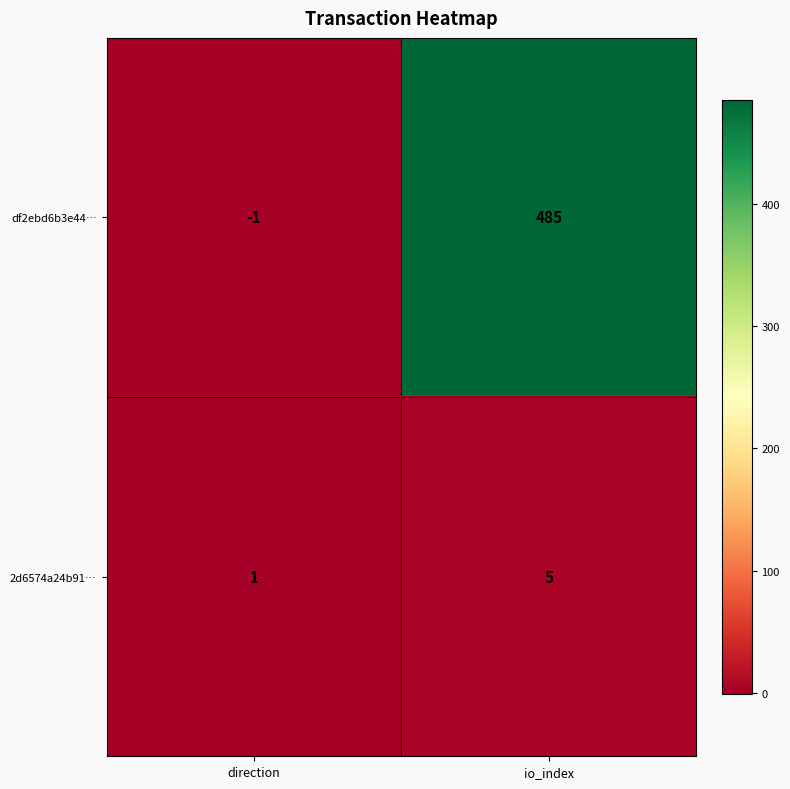

Reading right to left, transcribe all the data shown in this chart.

df2ebd6b3e44…: 485	-1
2d6574a24b91…: 5	1